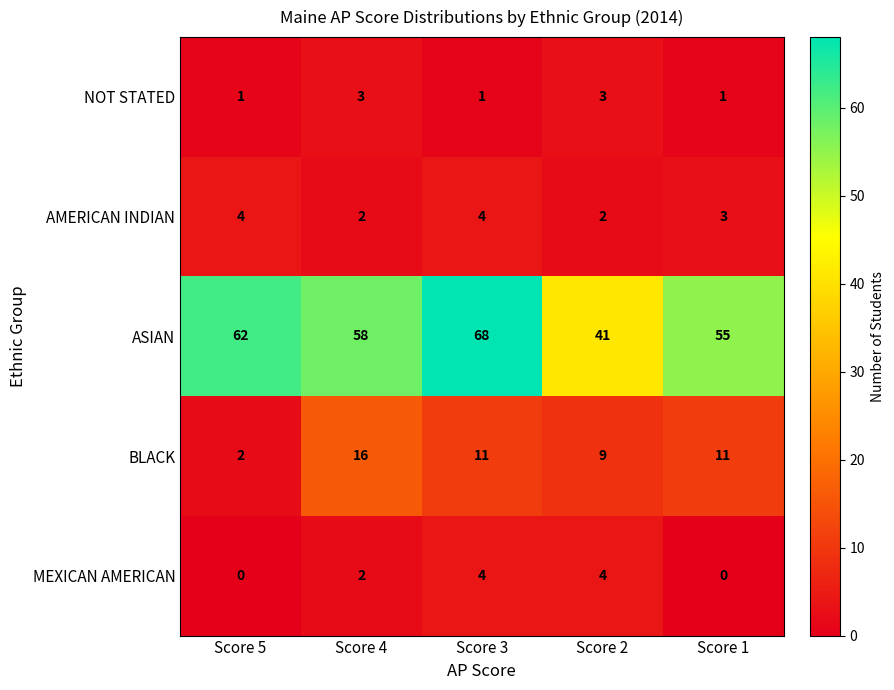

How many data points does each series have?

5